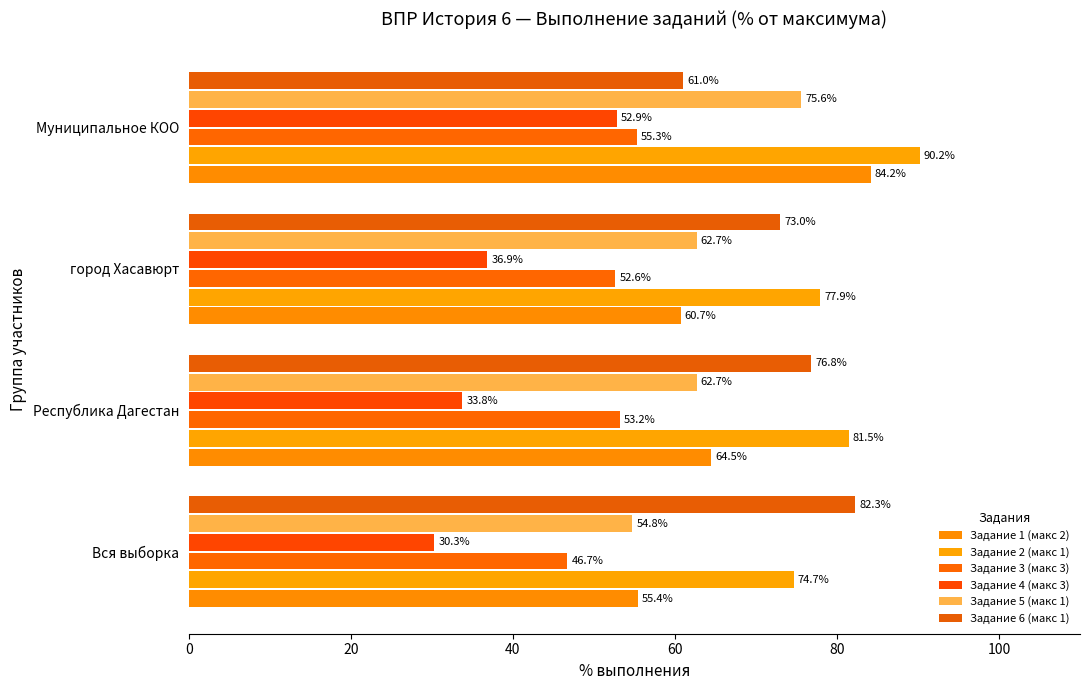

How many data points in Задание 4 (макс 3) are above 36?

2